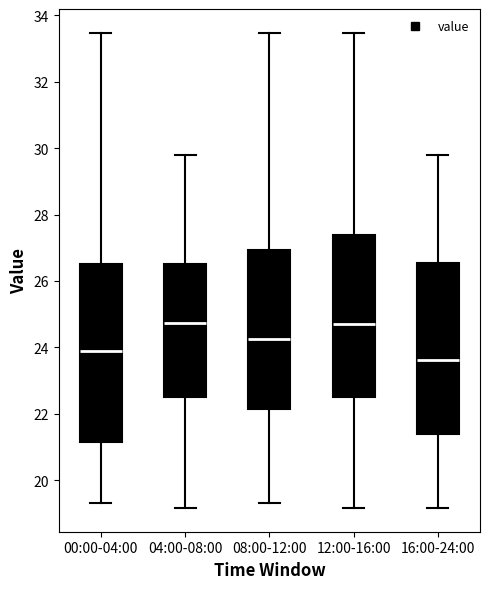

Which box is the tallest, from its lower edge to its upper edge?

00:00-04:00